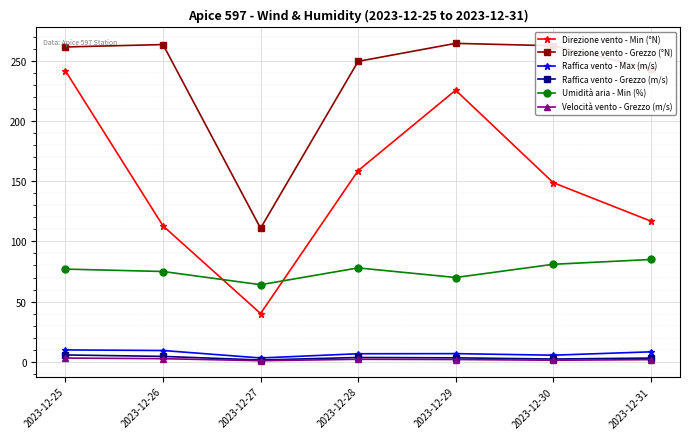

What are all the series names shown in the legend?

Direzione vento - Min (°N), Direzione vento - Grezzo (°N), Raffica vento - Max (m/s), Raffica vento - Grezzo (m/s), Umidità aria - Min (%), Velocità vento - Grezzo (m/s)